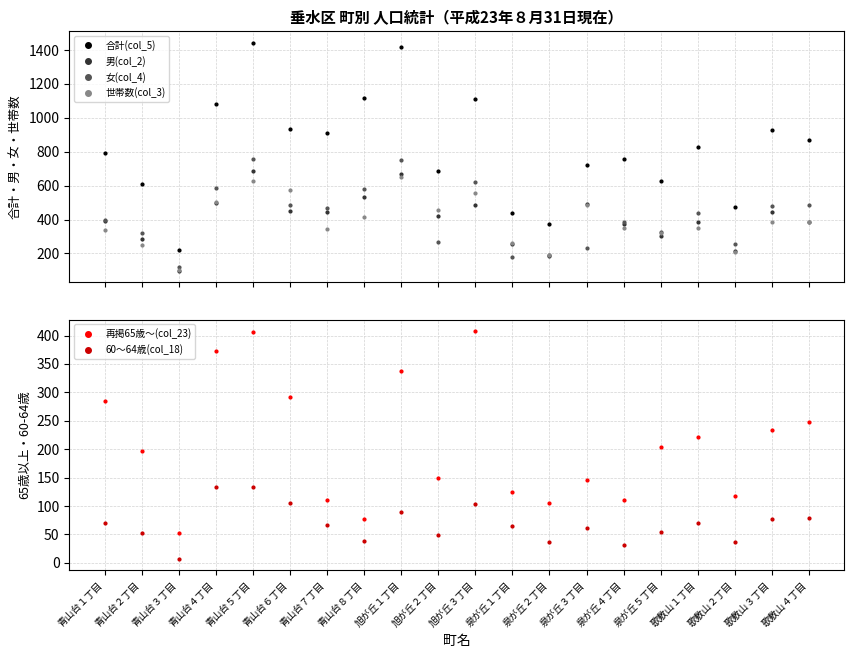

Between 青山台１丁目 and 旭が丘３丁目, which is larger?

旭が丘３丁目